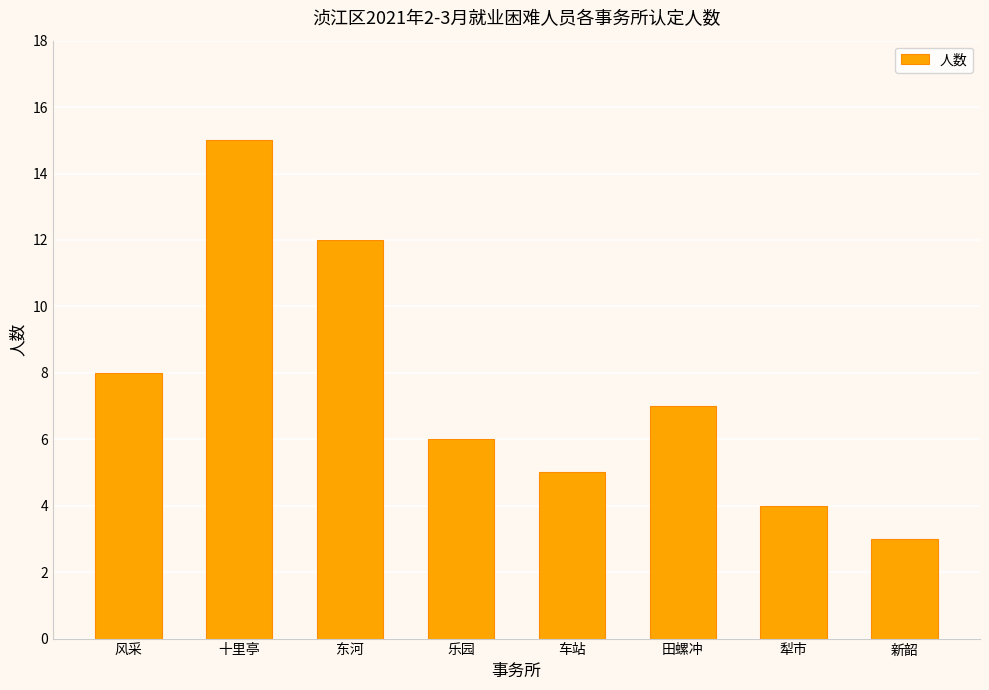

What is the label of the 6th bar from the left?

田螺冲